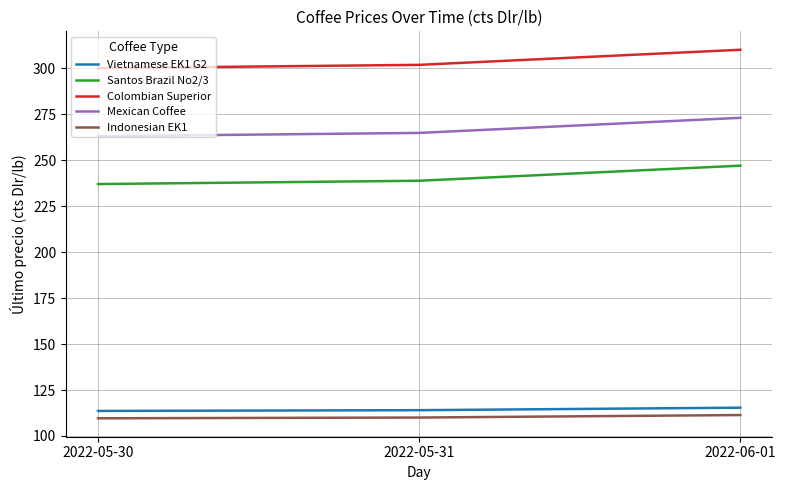

Does the chart display data point markers on the line(s)?

No